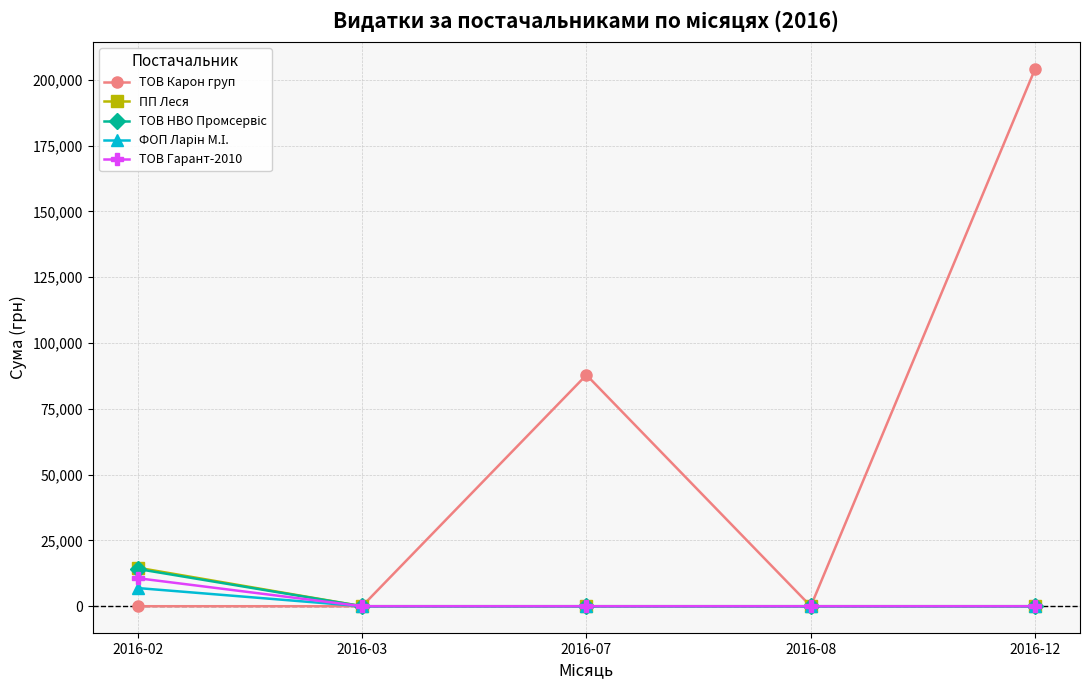

True or false: ТОВ Гарант-2010 has a value of 10644.2 at 2016-02.

True